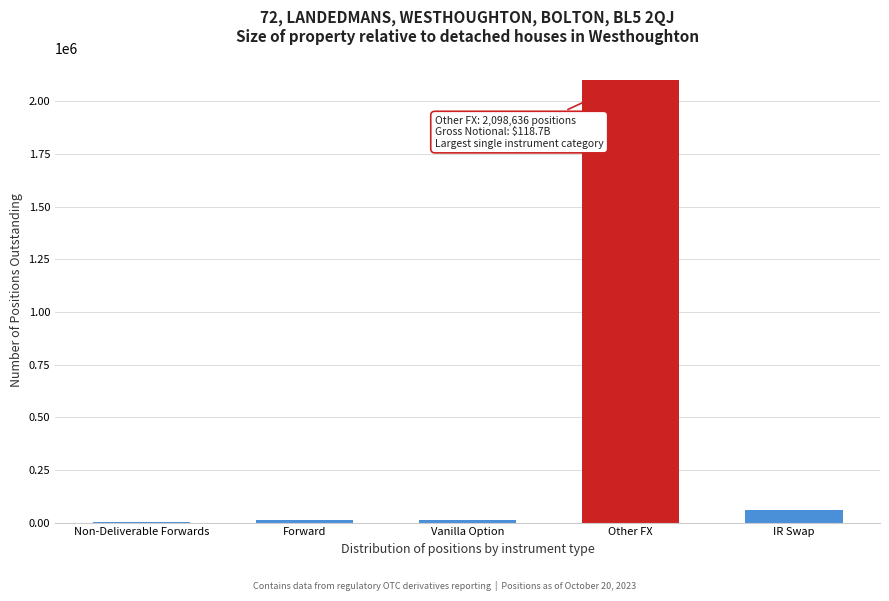

At which label is the value closest to 1049780?

IR Swap